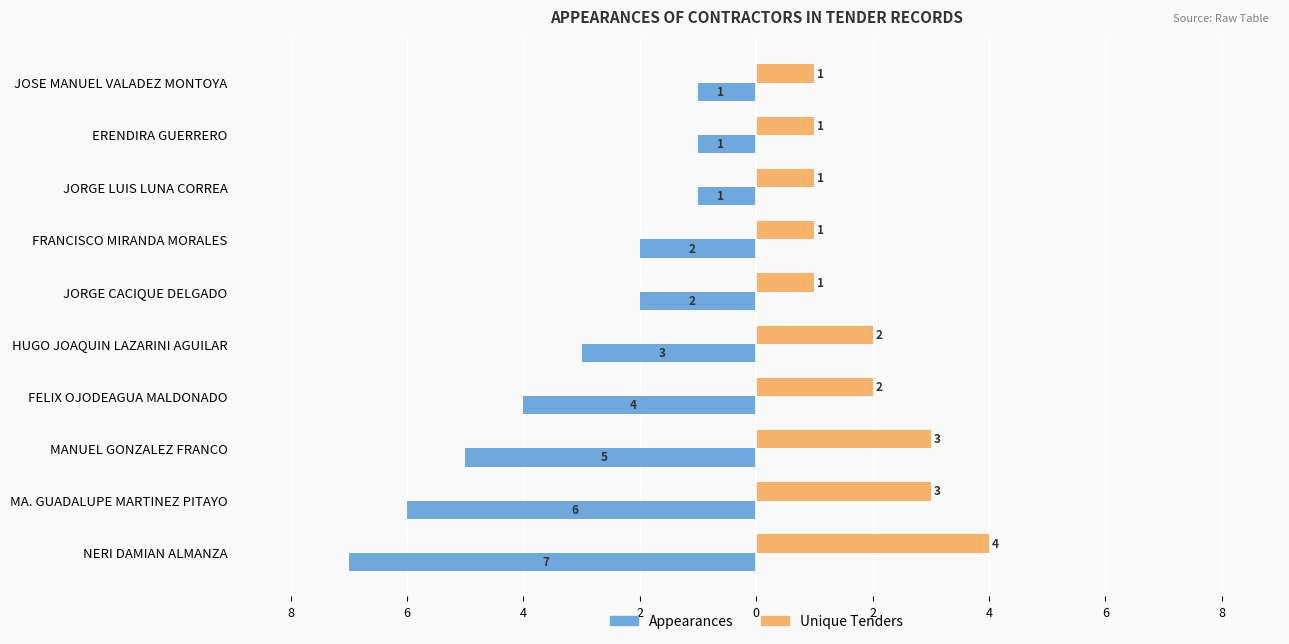

What is the value of the Appearances bar at the 10th from the left?

-1